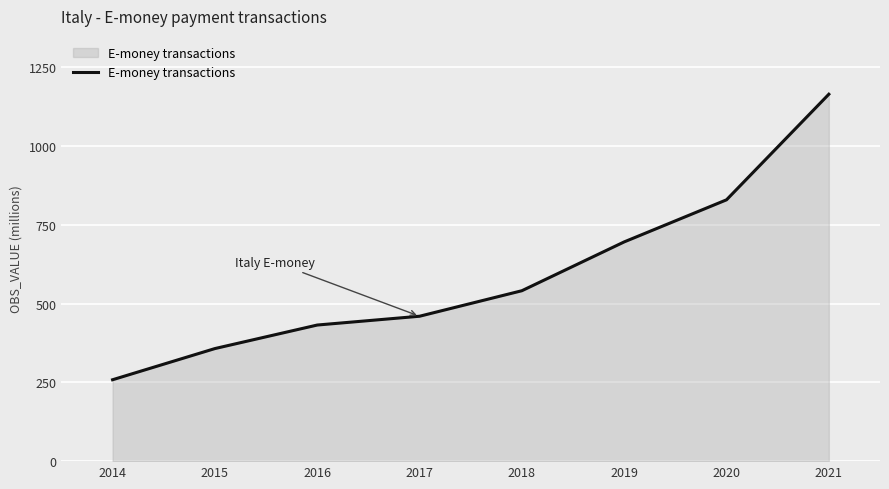

The value at 2020 is 829.6. True or false?

True